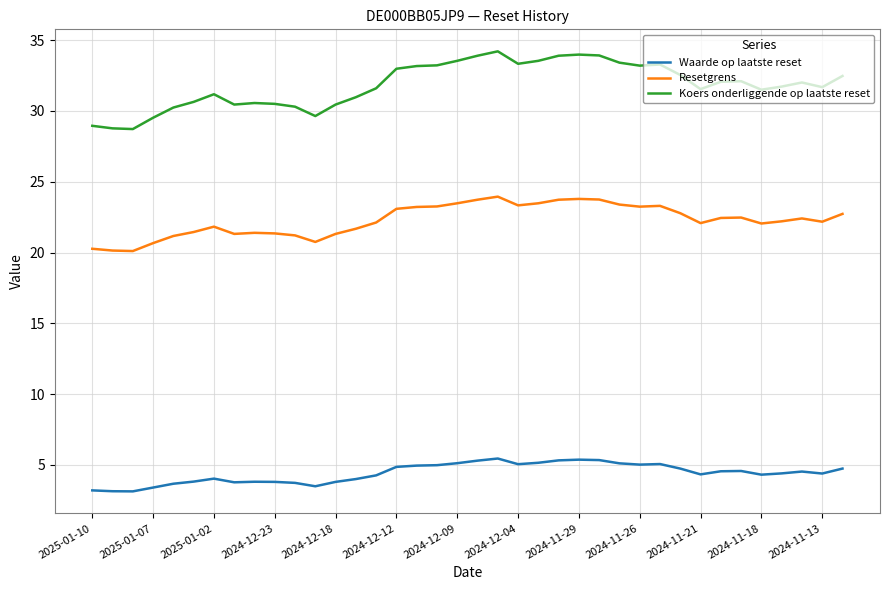

What is the maximum value shown in the chart?

34.2